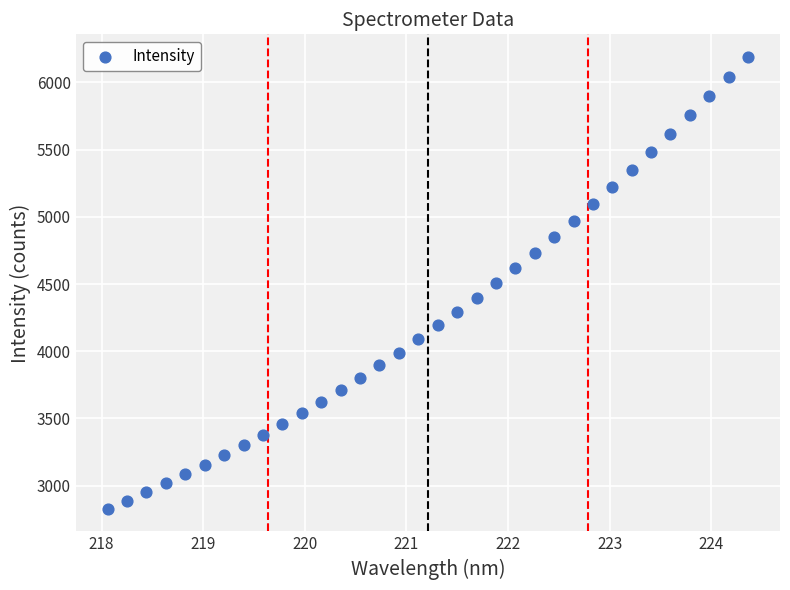

What is the range of X values (max minus min)?

6.3